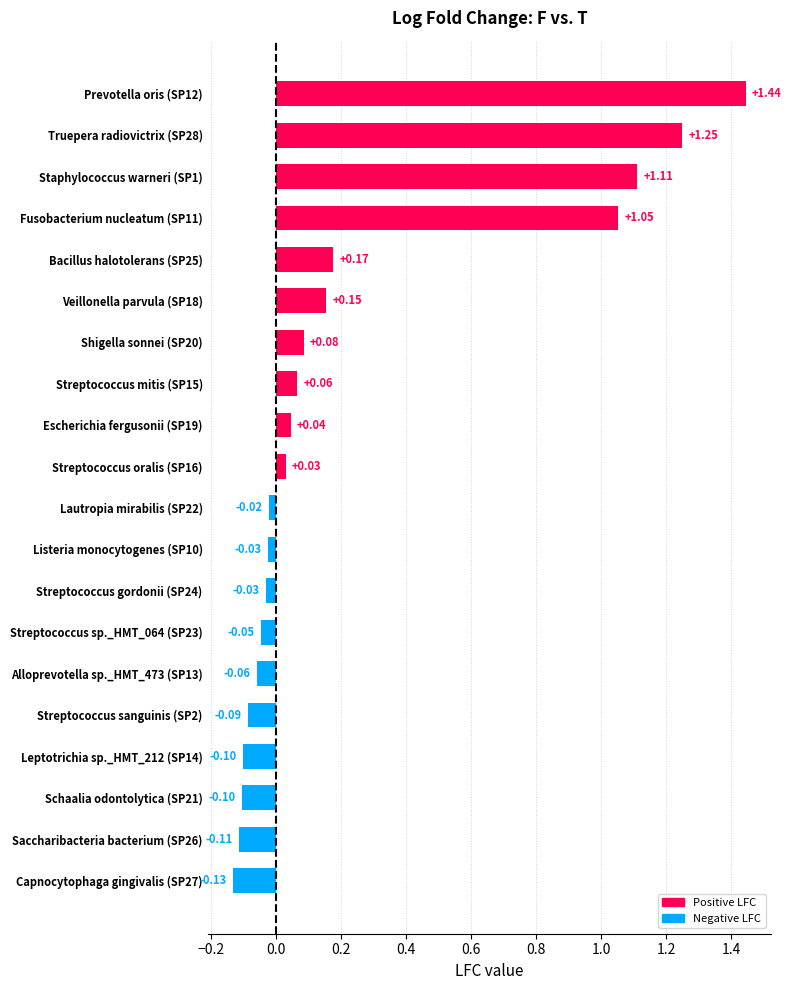

What is the sum of all values?

4.7